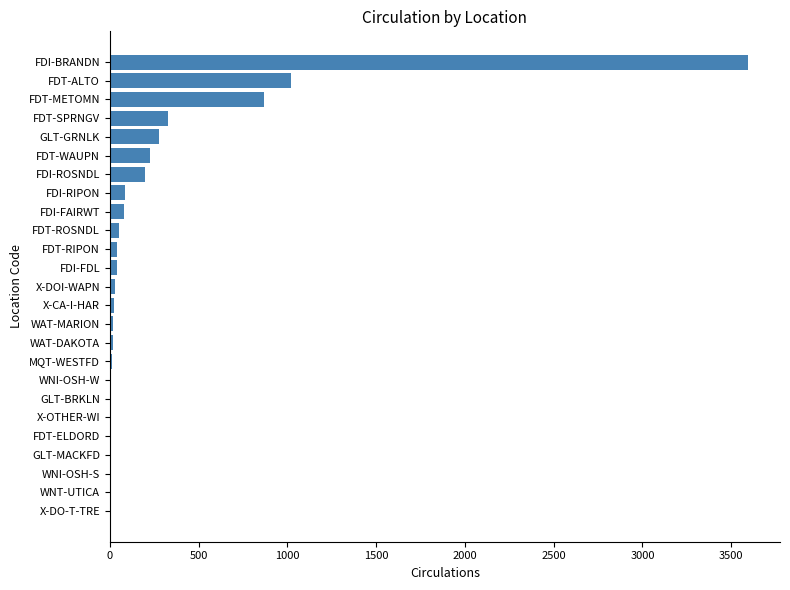

How many series are shown in this chart?

1